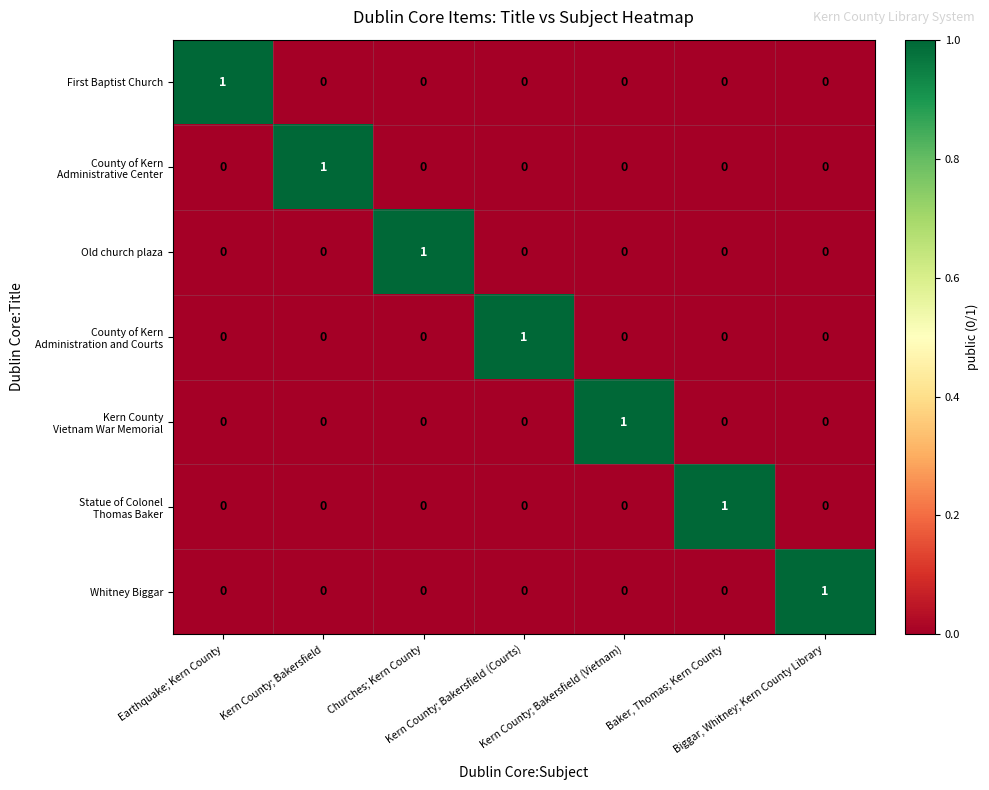

What is the spread (max minus min) of values at Baker, Thomas; Kern County?

1